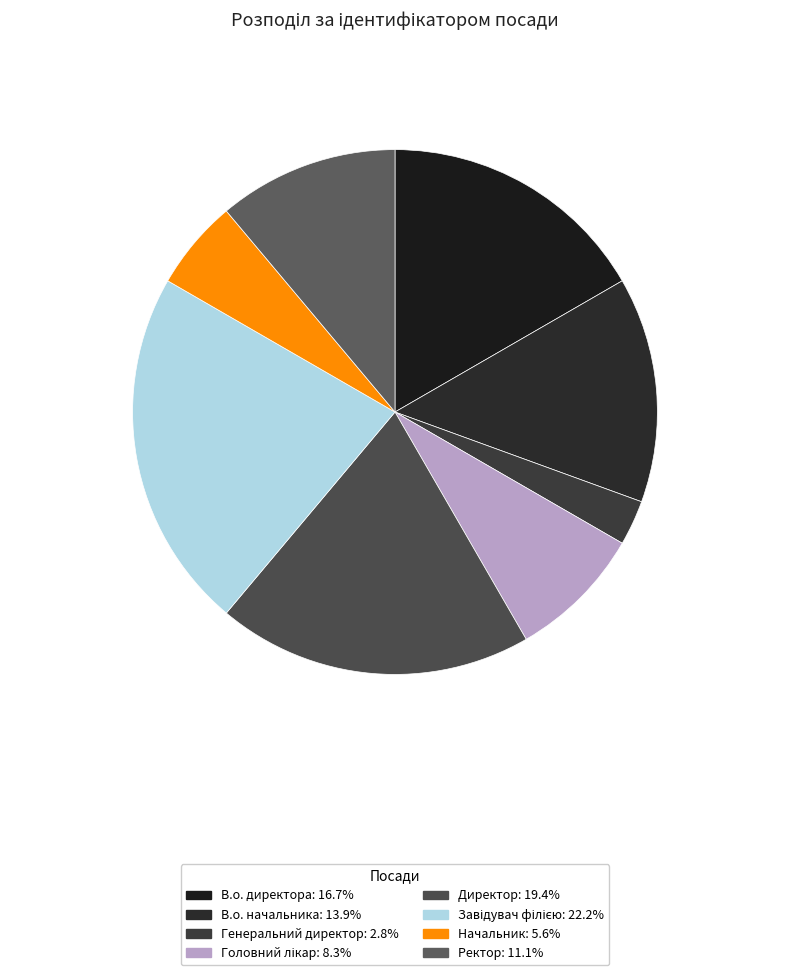

To the nearest percent, what is the difference between the Генеральний директор and Завідувач філією slice percentages?

19%